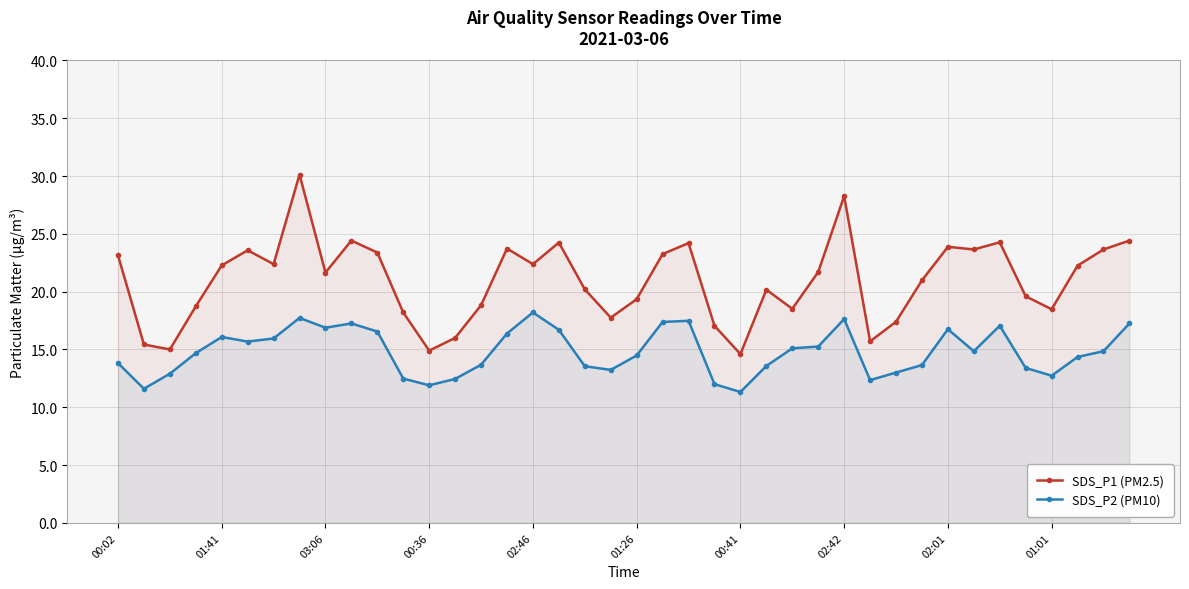

True or false: SDS_P1 (PM2.5) has more than 2 points higher than both neighbors.

True